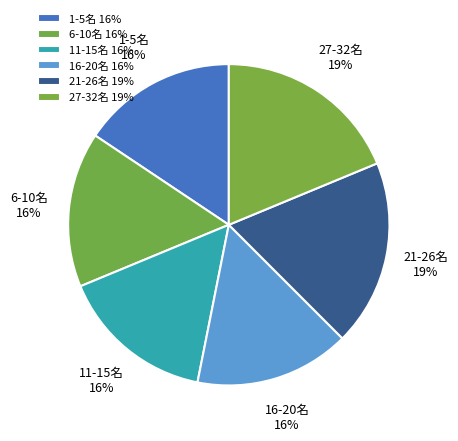

What percentage is the 21-26名 slice, to the nearest percent?

19%